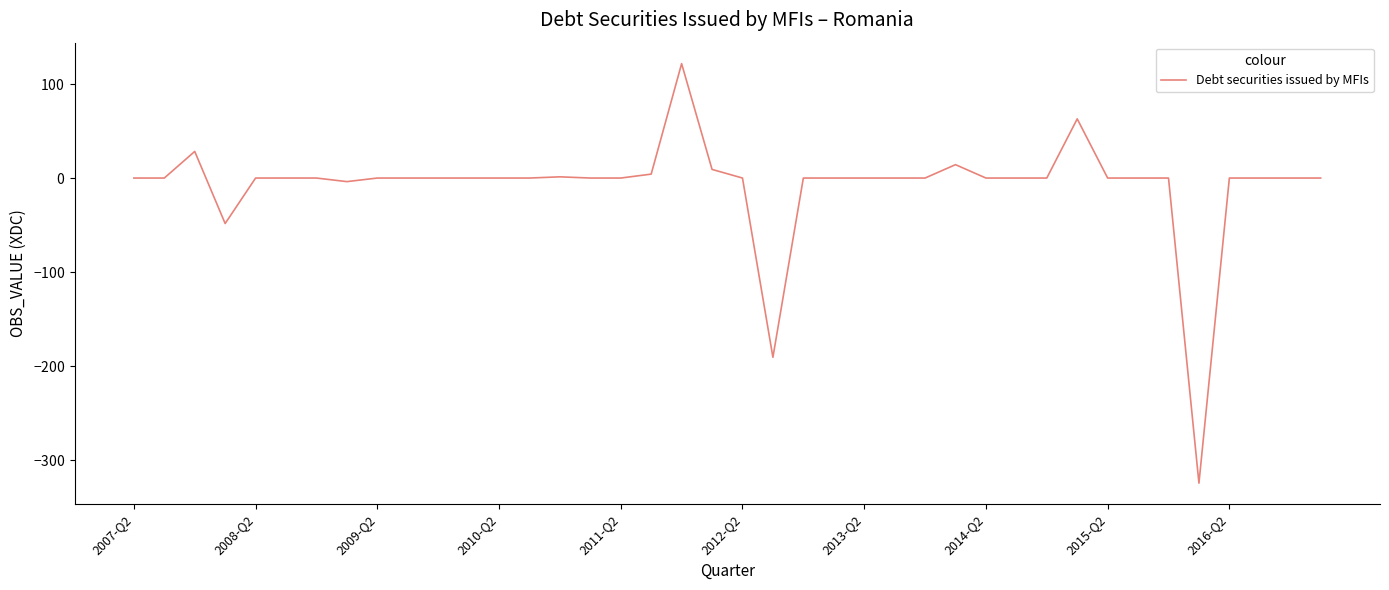

Does the chart display data point markers on the line(s)?

No